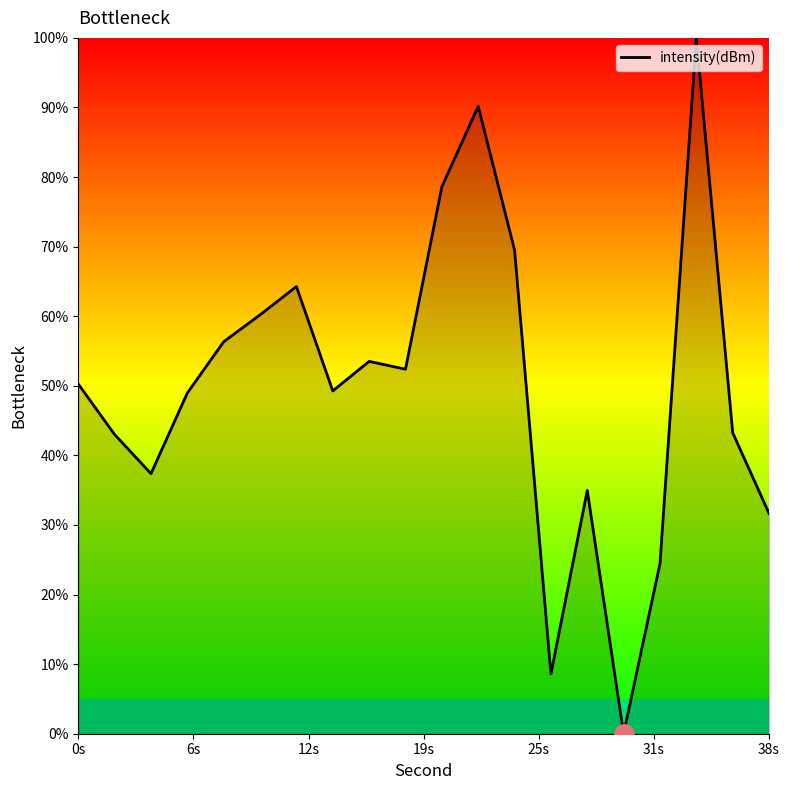

What is the maximum value shown in the chart?

100.0